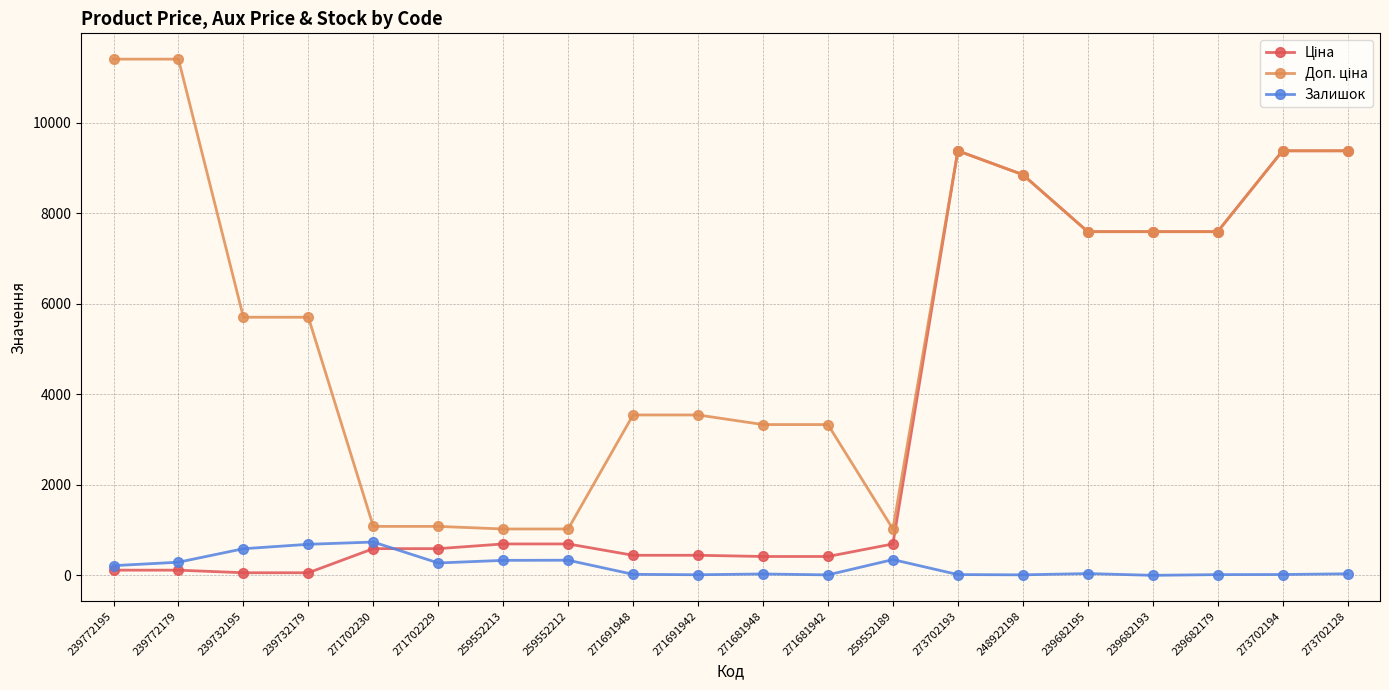

True or false: Залишок has more than 2 points higher than both neighbors.

True